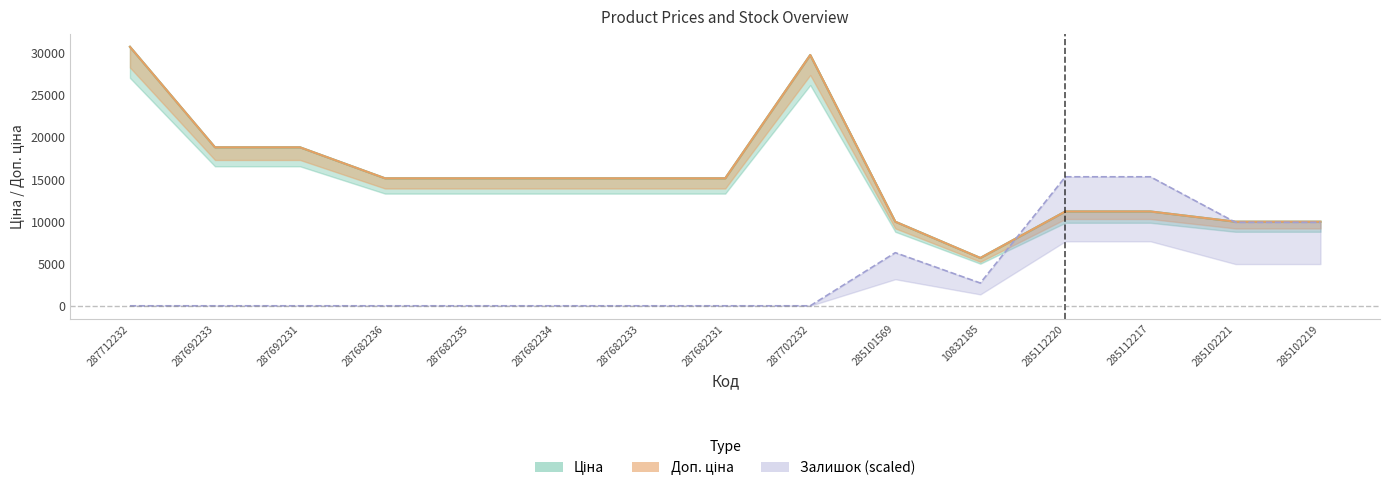

How many data points in Ціна are above 15120?

4